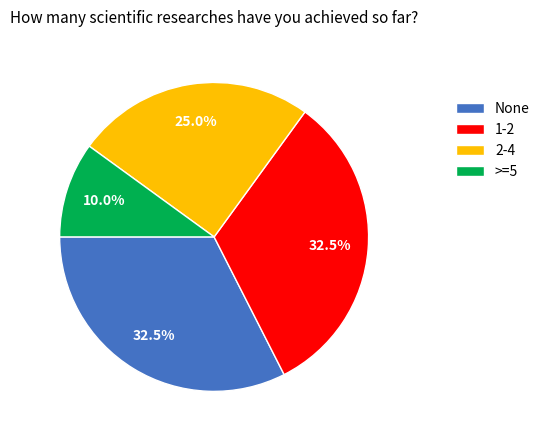

Approximately how many times larger is the value at >=5 compared to None?

0.3